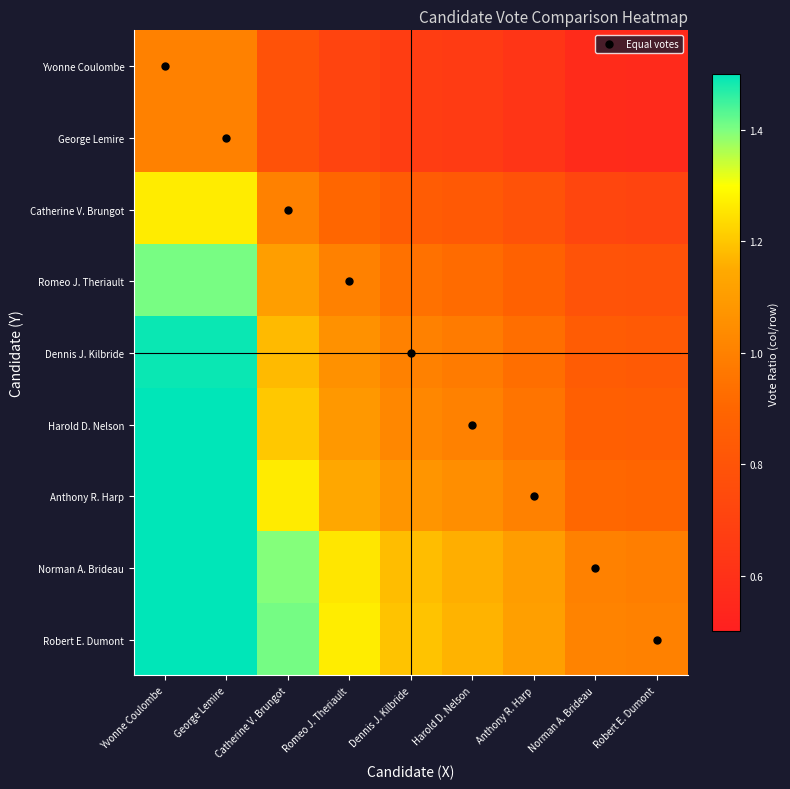

Reading right to left, what are all the values shown in this chart?

Yvonne Coulombe: Robert E. Dumont=0.6	Norman A. Brideau=0.6	Anthony R. Harp=0.6	Harold D. Nelson=0.7	Dennis J. Kilbride=0.7	Romeo J. Theriault=0.7	Catherine V. Brungot=0.8	George Lemire=1.0	Yvonne Coulombe=1.0
George Lemire: Robert E. Dumont=0.6	Norman A. Brideau=0.6	Anthony R. Harp=0.6	Harold D. Nelson=0.7	Dennis J. Kilbride=0.7	Romeo J. Theriault=0.7	Catherine V. Brungot=0.8	George Lemire=1.0	Yvonne Coulombe=1.0
Catherine V. Brungot: Robert E. Dumont=0.7	Norman A. Brideau=0.7	Anthony R. Harp=0.8	Harold D. Nelson=0.8	Dennis J. Kilbride=0.8	Romeo J. Theriault=0.9	Catherine V. Brungot=1.0	George Lemire=1.3	Yvonne Coulombe=1.3
Romeo J. Theriault: Robert E. Dumont=0.8	Norman A. Brideau=0.8	Anthony R. Harp=0.9	Harold D. Nelson=0.9	Dennis J. Kilbride=0.9	Romeo J. Theriault=1.0	Catherine V. Brungot=1.1	George Lemire=1.4	Yvonne Coulombe=1.4
Dennis J. Kilbride: Robert E. Dumont=0.8	Norman A. Brideau=0.8	Anthony R. Harp=0.9	Harold D. Nelson=1.0	Dennis J. Kilbride=1.0	Romeo J. Theriault=1.1	Catherine V. Brungot=1.2	George Lemire=1.5	Yvonne Coulombe=1.5
Harold D. Nelson: Robert E. Dumont=0.9	Norman A. Brideau=0.9	Anthony R. Harp=1.0	Harold D. Nelson=1.0	Dennis J. Kilbride=1.0	Romeo J. Theriault=1.1	Catherine V. Brungot=1.2	George Lemire=1.5	Yvonne Coulombe=1.5
Anthony R. Harp: Robert E. Dumont=0.9	Norman A. Brideau=0.9	Anthony R. Harp=1.0	Harold D. Nelson=1.1	Dennis J. Kilbride=1.1	Romeo J. Theriault=1.1	Catherine V. Brungot=1.3	George Lemire=1.6	Yvonne Coulombe=1.6
Norman A. Brideau: Robert E. Dumont=1.0	Norman A. Brideau=1.0	Anthony R. Harp=1.1	Harold D. Nelson=1.2	Dennis J. Kilbride=1.2	Romeo J. Theriault=1.3	Catherine V. Brungot=1.4	George Lemire=1.8	Yvonne Coulombe=1.8
Robert E. Dumont: Robert E. Dumont=1.0	Norman A. Brideau=1.0	Anthony R. Harp=1.1	Harold D. Nelson=1.2	Dennis J. Kilbride=1.2	Romeo J. Theriault=1.3	Catherine V. Brungot=1.4	George Lemire=1.8	Yvonne Coulombe=1.8